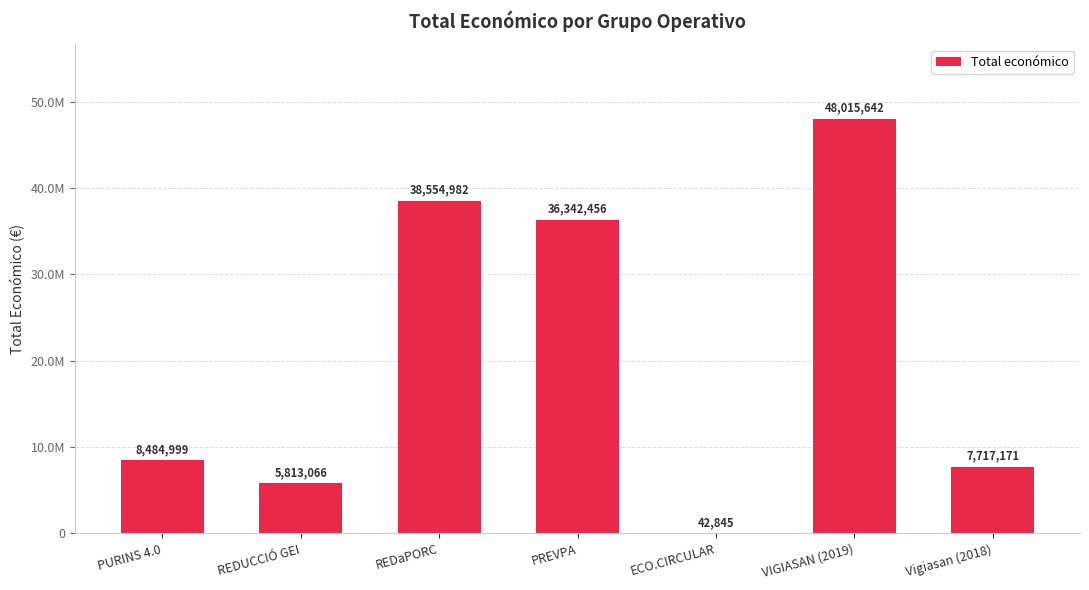

Reading left to right, transcribe all the data shown in this chart.

8484999	5813066	38554982	36342456	42845	48015642	7717171